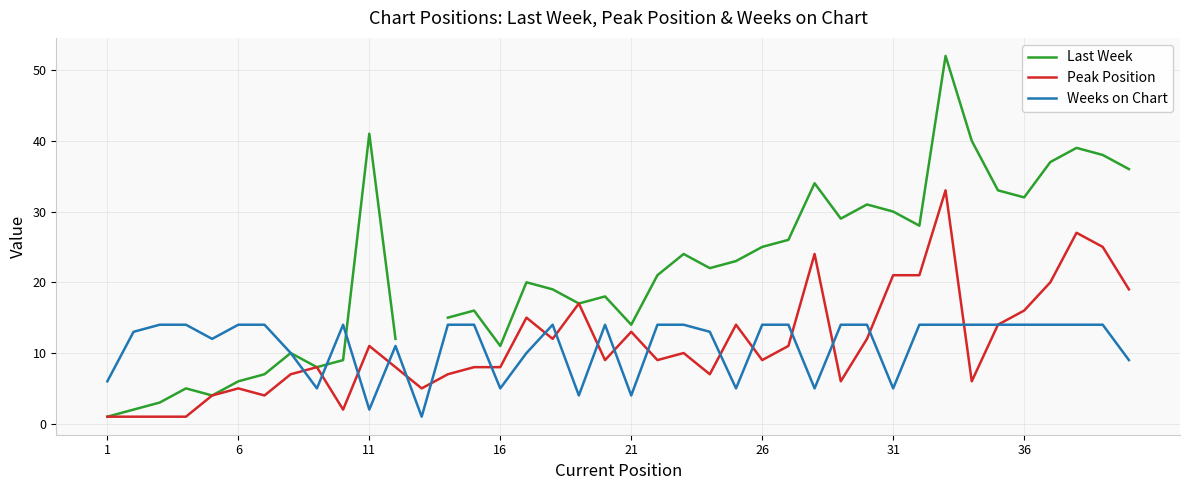

The value of Weeks on Chart at 13 is 24.8. True or false?

False